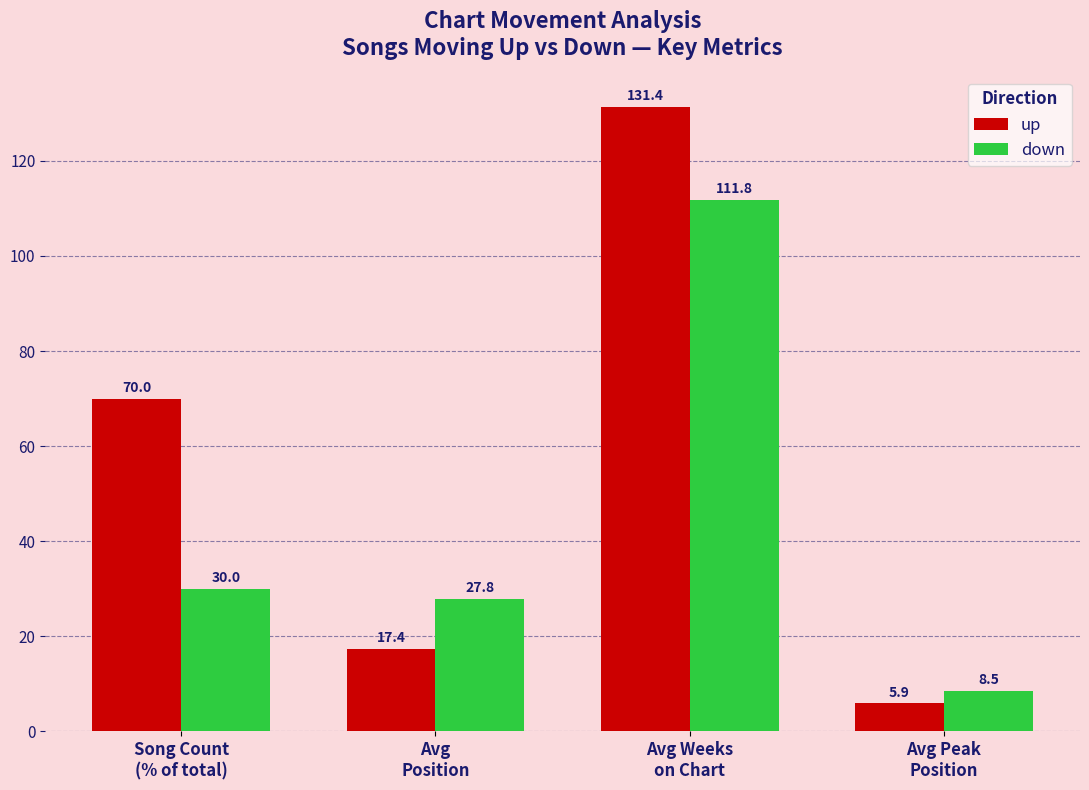

Reading left to right, list all the values displayed in this chart.

up: Song Count
(% of total)=70.0	Avg
Position=17.4	Avg Weeks
on Chart=131.4	Avg Peak
Position=5.9
down: Song Count
(% of total)=30.0	Avg
Position=27.8	Avg Weeks
on Chart=111.8	Avg Peak
Position=8.5